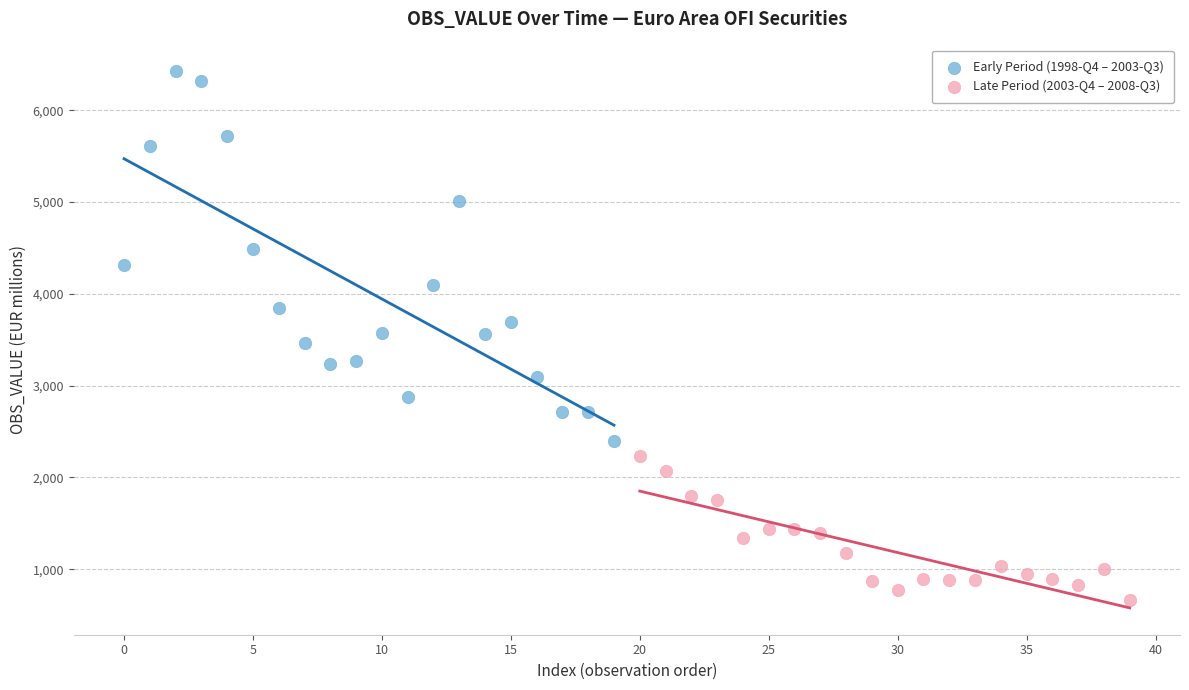

Which series contains the lowest Y value?

Late Period (2003-Q4 – 2008-Q3)